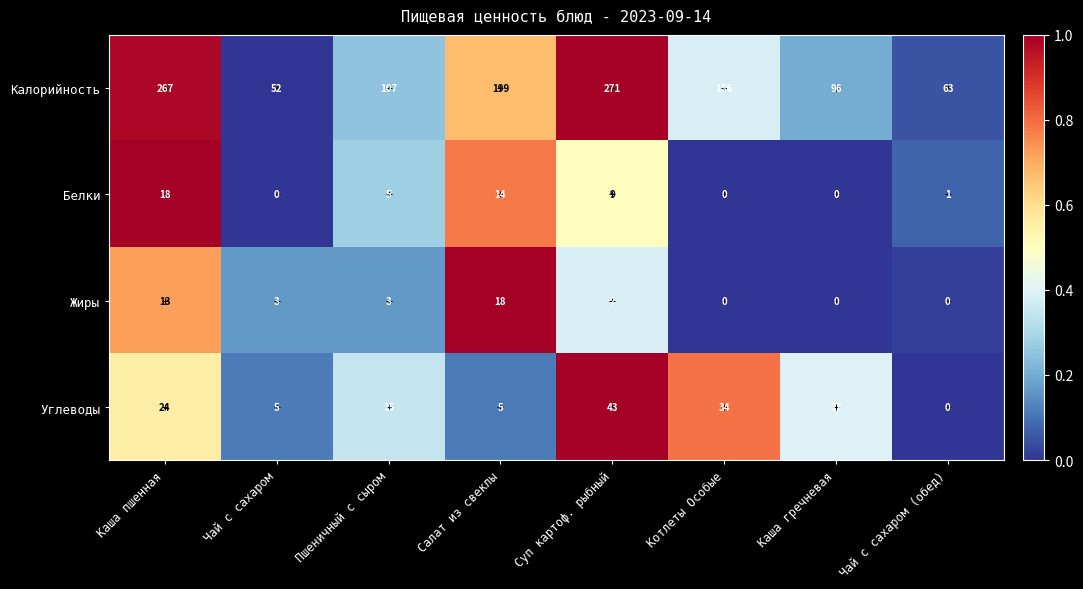

What is the difference between the maximum and minimum values in the Жиры series?

18